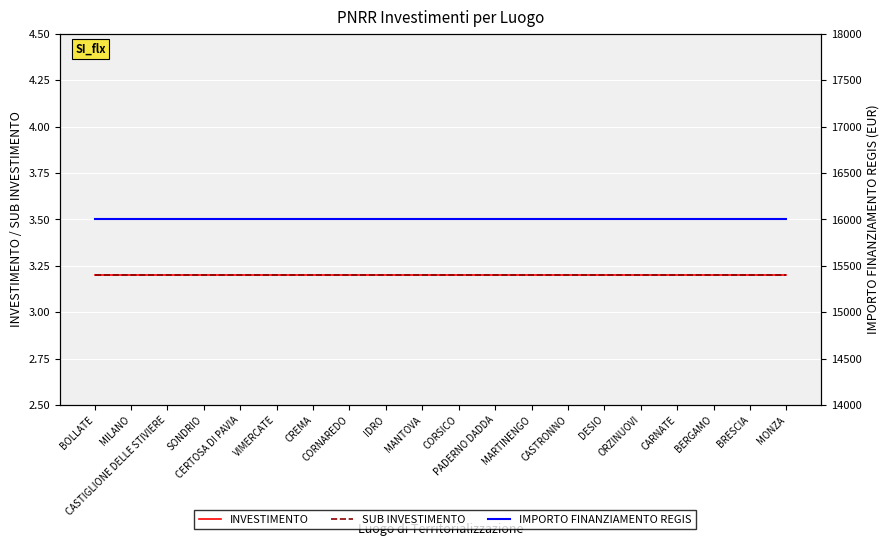

Is this an area chart (filled region under the line)?

No